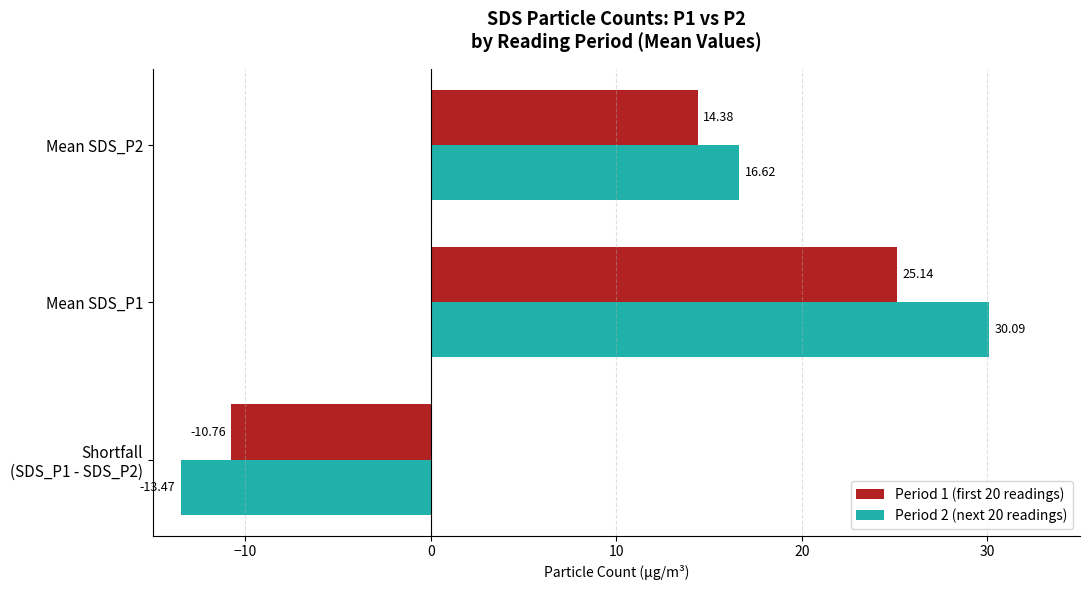

What is the average value of the Period 2 (next 20 readings) series?

11.1